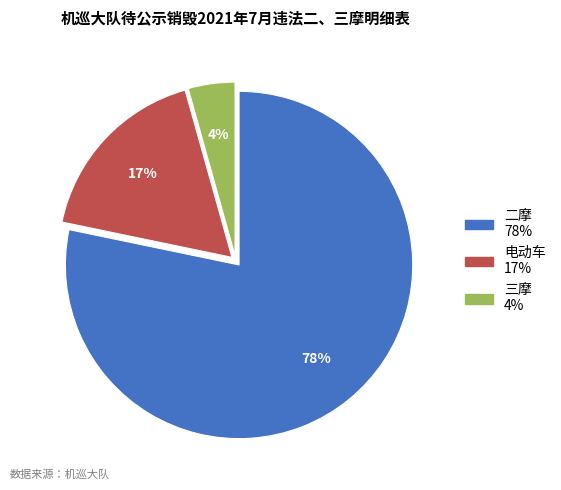

To the nearest percent, what portion does 电动车 represent?

17%